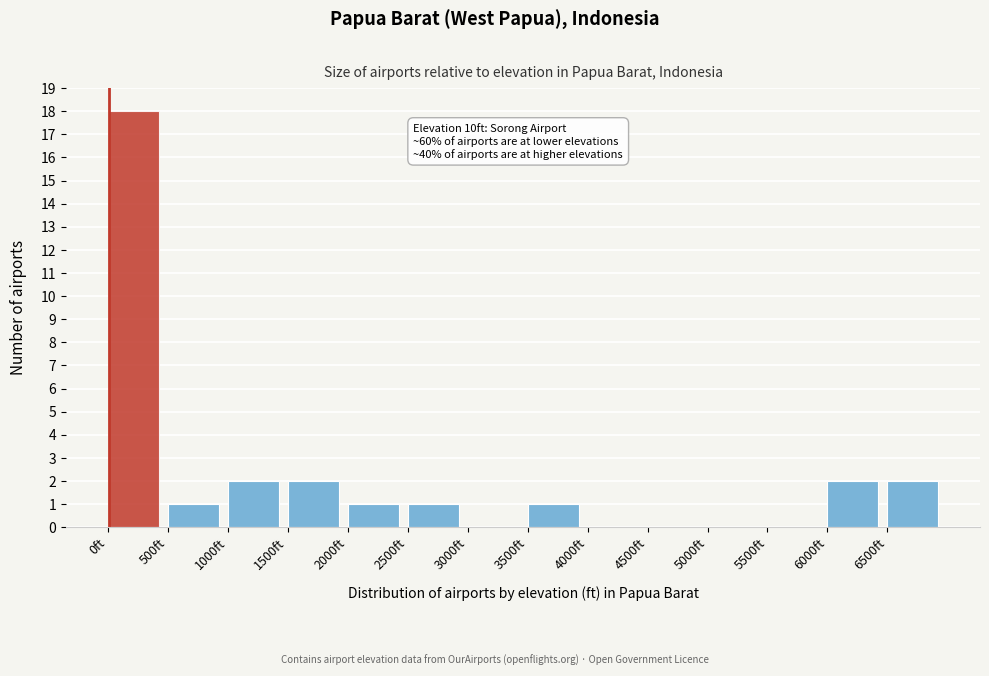

Over which range of the x-axis is the bar tallest?

0 to 500